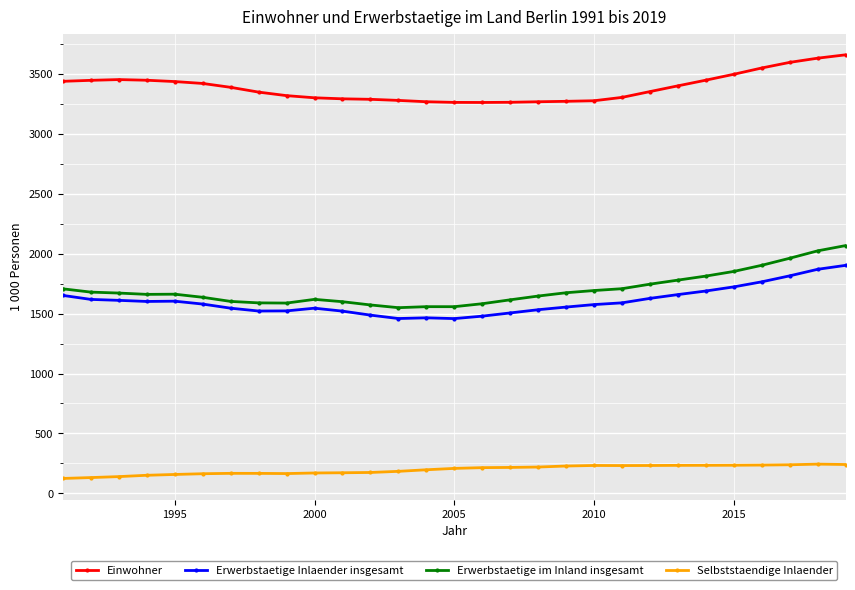

Which series has the widest spread of values?

Erwerbstaetige im Inland insgesamt